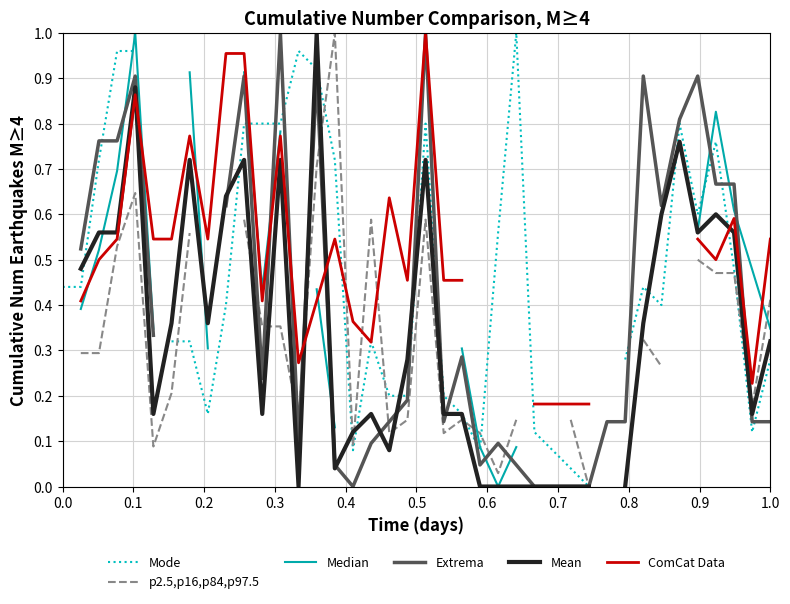

The value of Extrema at 0.1 is 0.2. True or false?

False